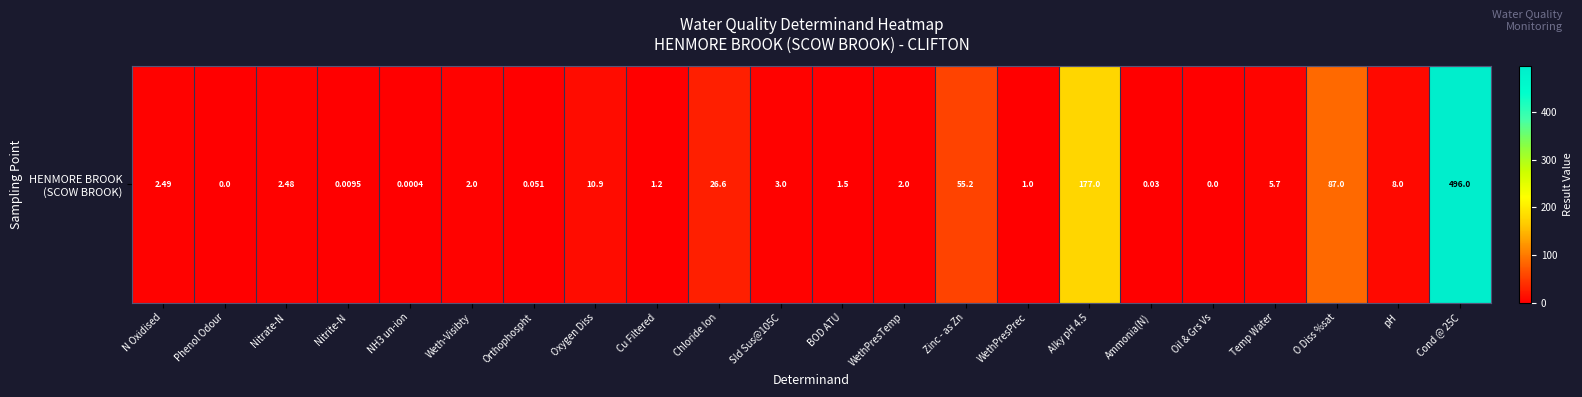

What is the maximum value shown in the chart?

496.0